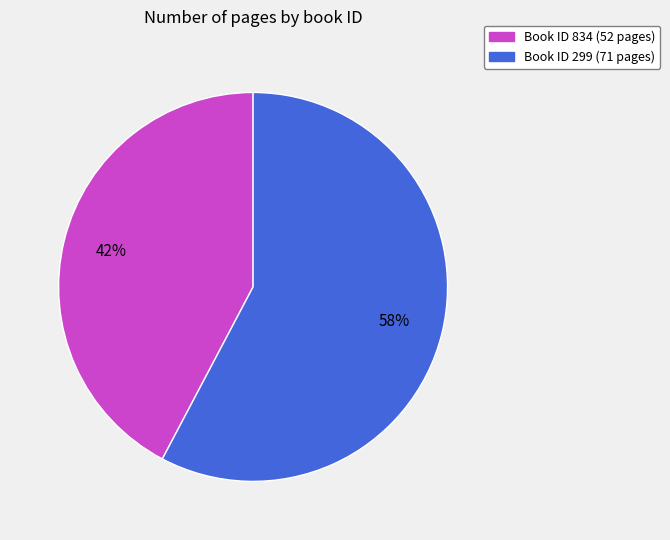

To the nearest percent, what is the average slice percentage?

50%